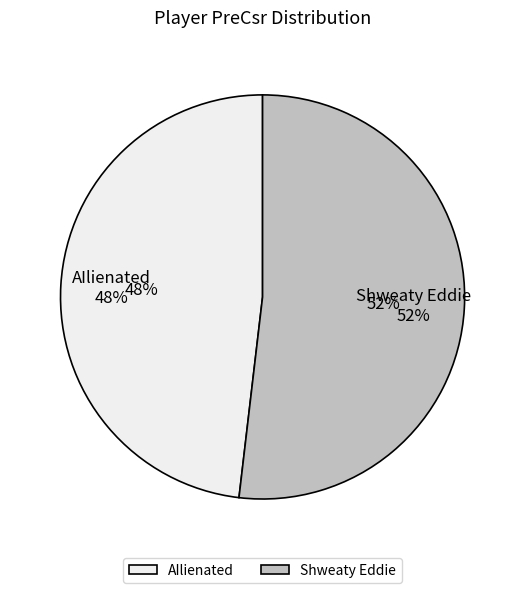

Rank the categories by value from lowest to highest.

AIlienated, Shweaty Eddie